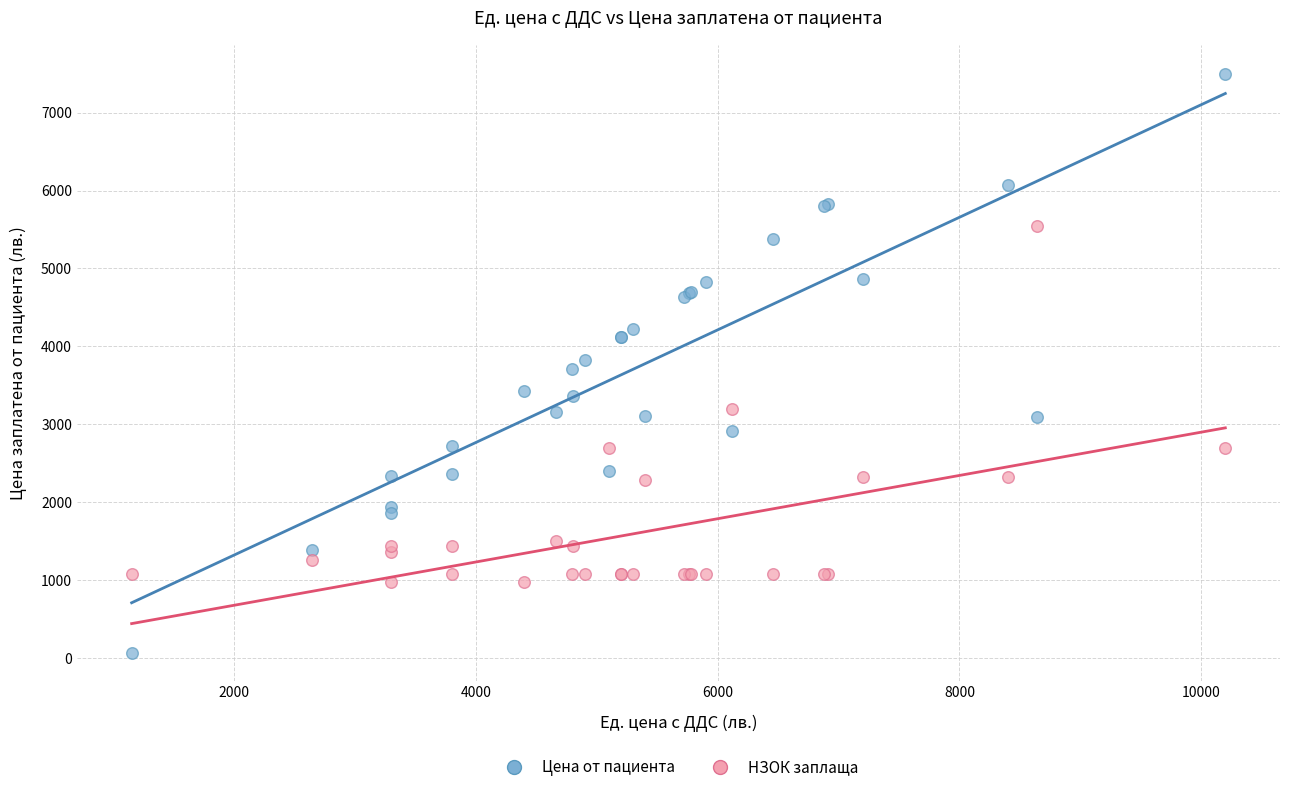

What is the X range (max minus min) for the scatter plot?

9050.0